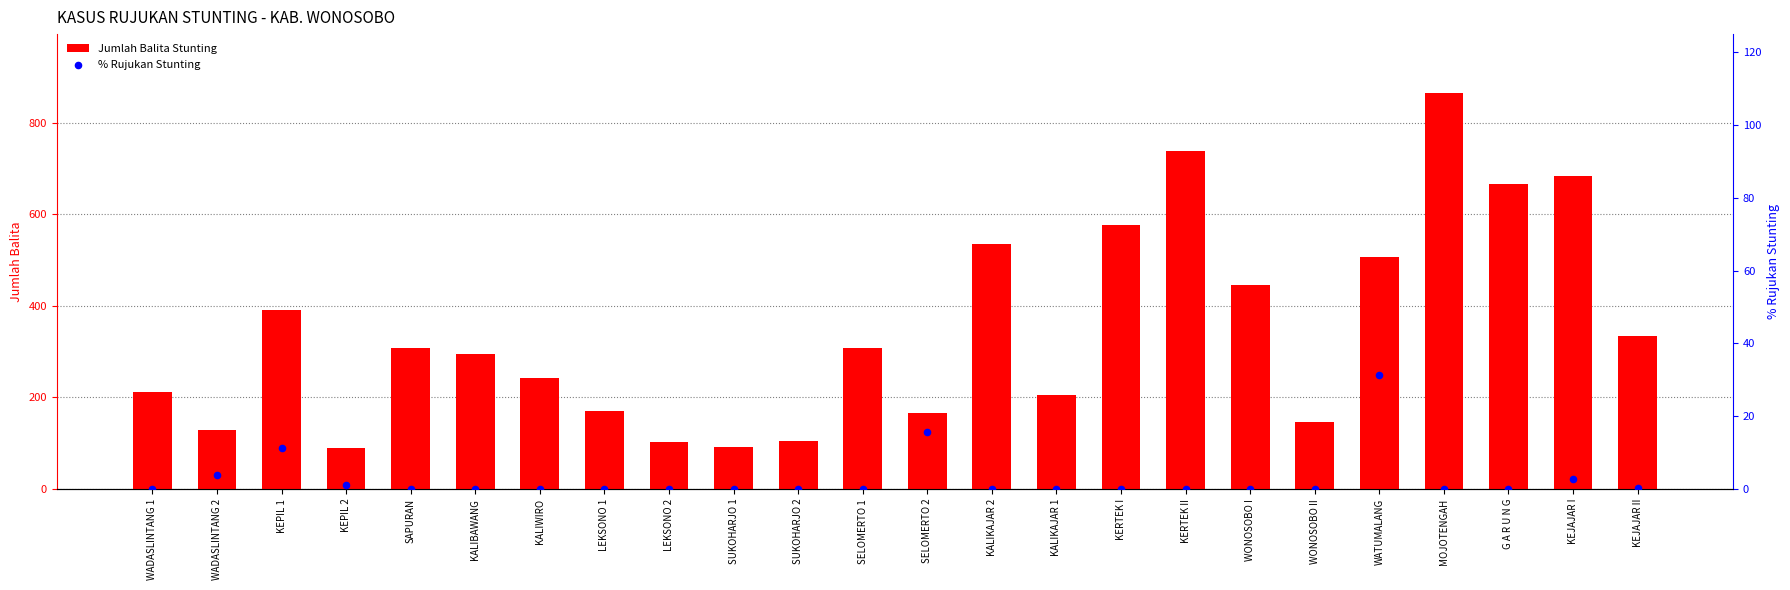

Which series has the largest total across all categories?

Jumlah Balita Stunting